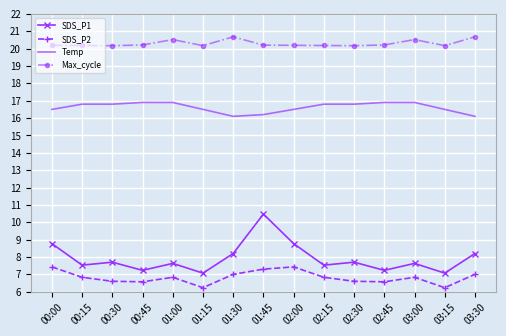

Reading left to right, transcribe all the data shown in this chart.

SDS_P1: 8.8	7.5	7.7	7.2	7.6	7.1	8.2	10.5	8.8	7.5	7.7	7.2	7.6	7.1	8.2
SDS_P2: 7.4	6.8	6.6	6.6	6.8	6.2	7.0	7.3	7.4	6.8	6.6	6.6	6.8	6.2	7.0
Temp: 16.5	16.8	16.8	16.9	16.9	16.5	16.1	16.2	16.5	16.8	16.8	16.9	16.9	16.5	16.1
Max_cycle: 20.2	20.2	20.2	20.2	20.5	20.2	20.7	20.2	20.2	20.2	20.2	20.2	20.5	20.2	20.7